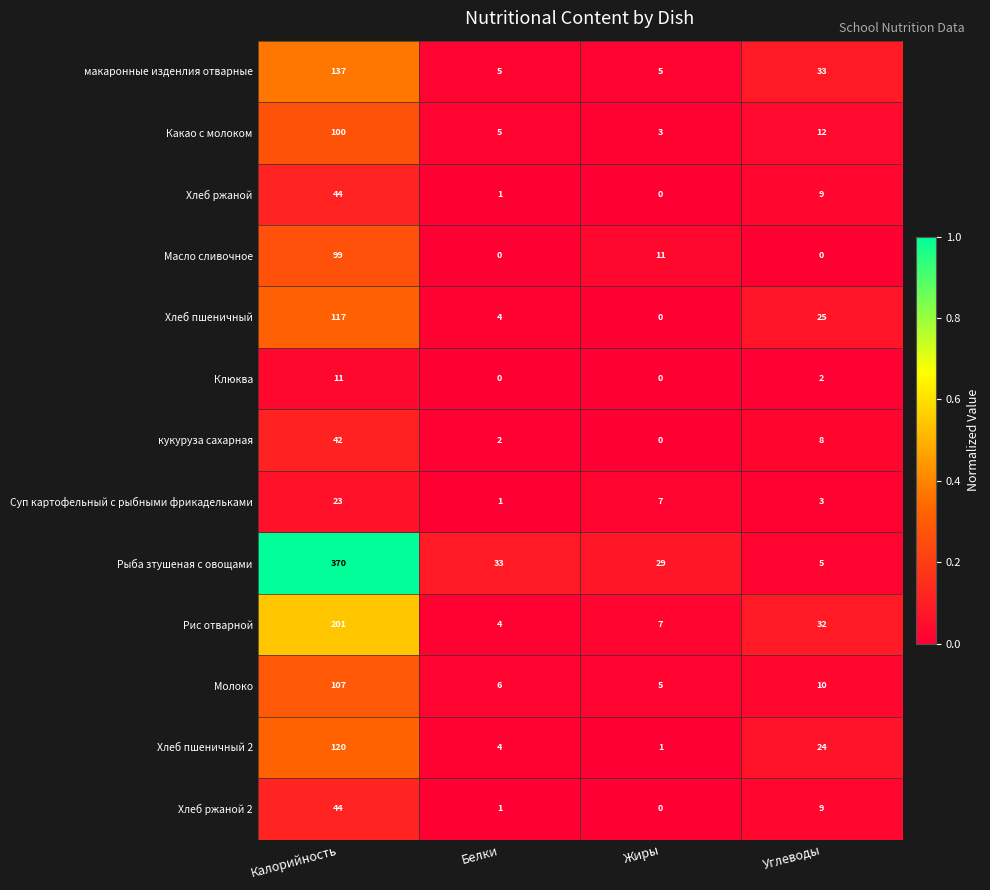

Which category has the highest value across all series?

Калорийность